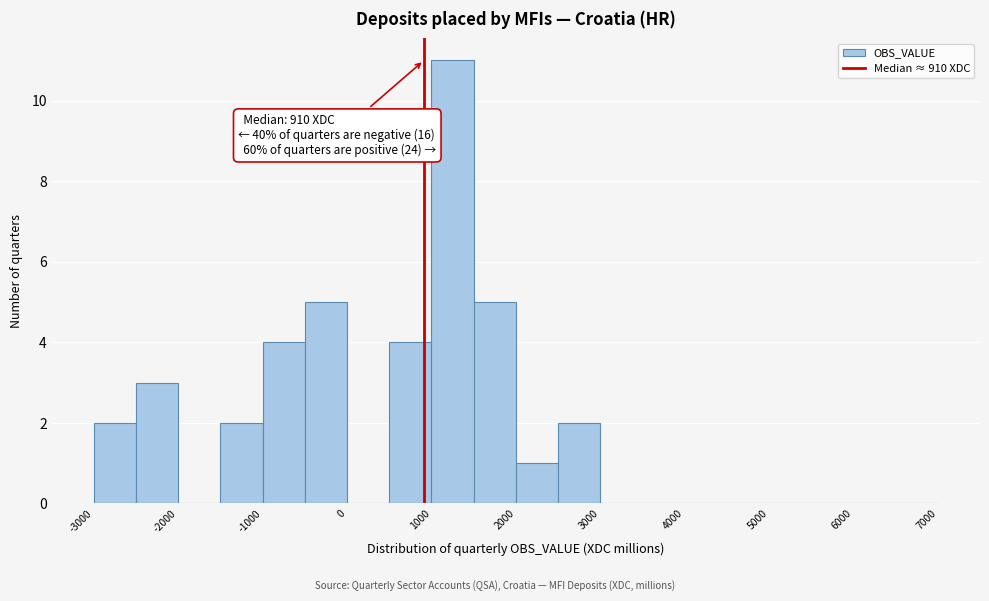

Which range on the x-axis has the tallest bar?

1000 to 1500